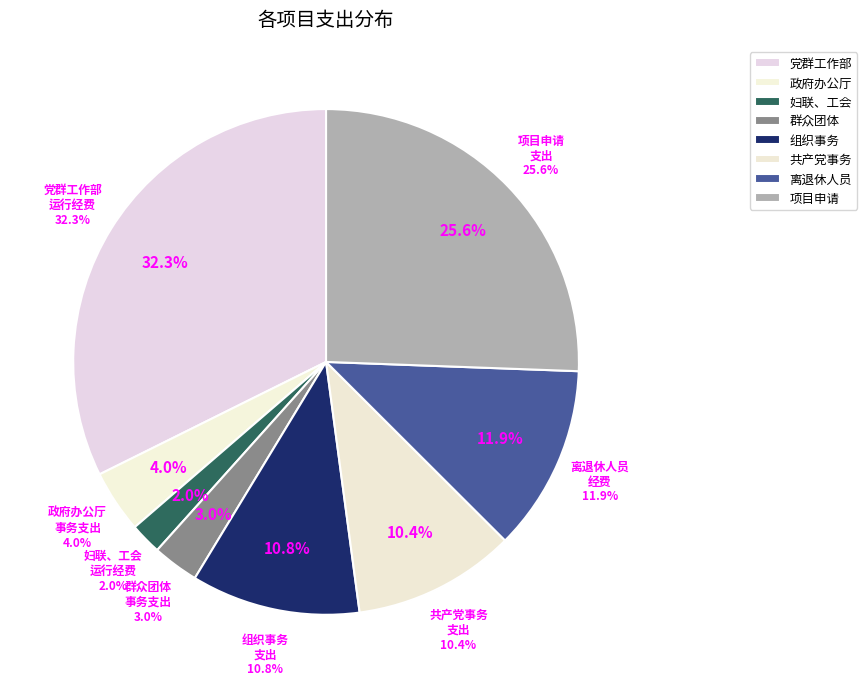

What is the smallest slice in the pie chart?

妇联、工会运行经费